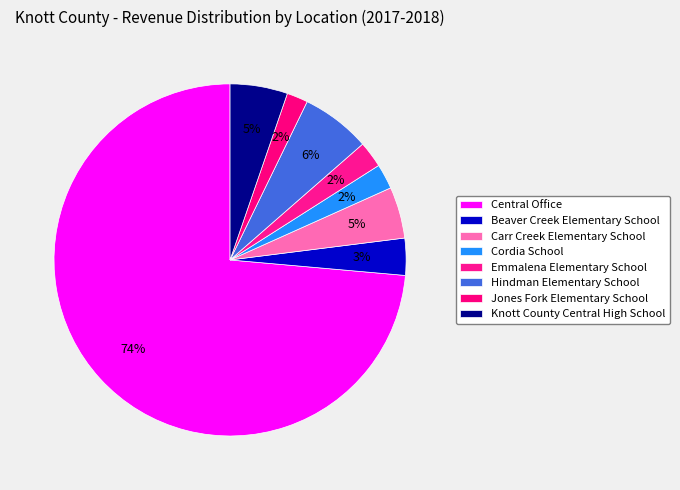

Which category has the biggest portion of the pie?

Central Office